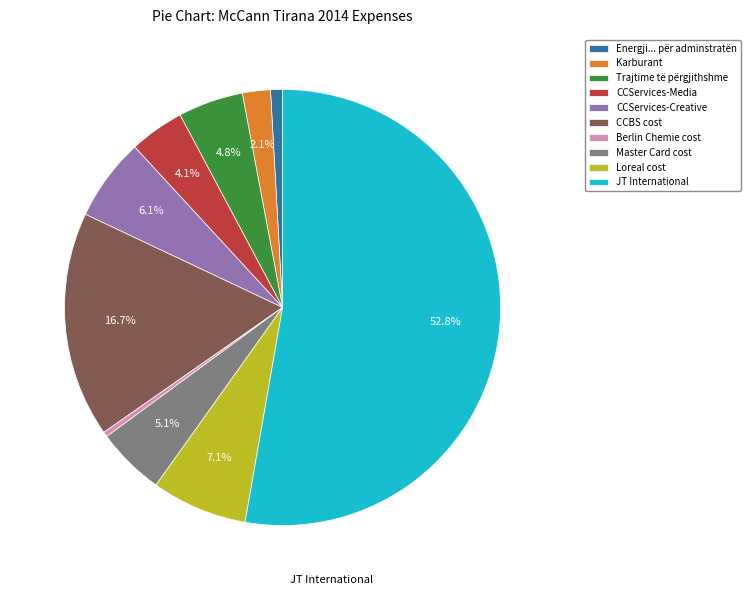

To the nearest percent, what is the difference between the largest and smallest slice percentages?

52%